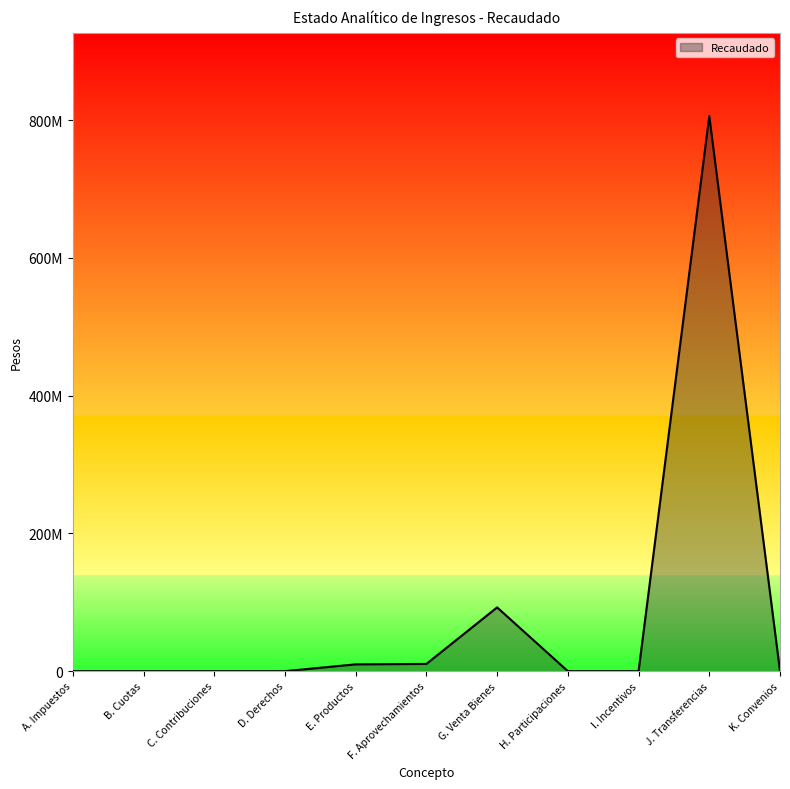

Is this an area chart (filled region under the line)?

Yes